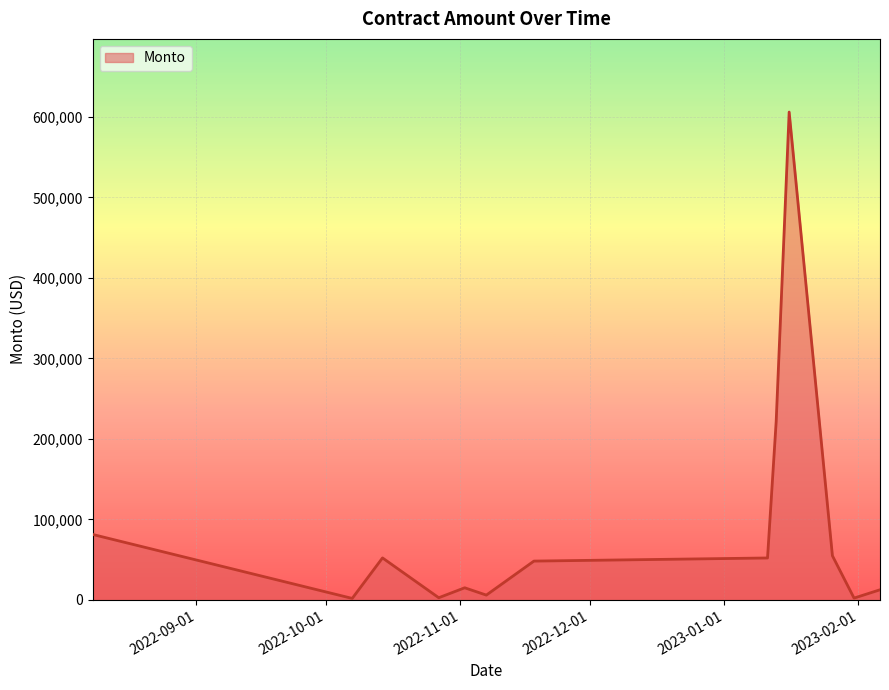

What is the greatest value displayed?

606177.8